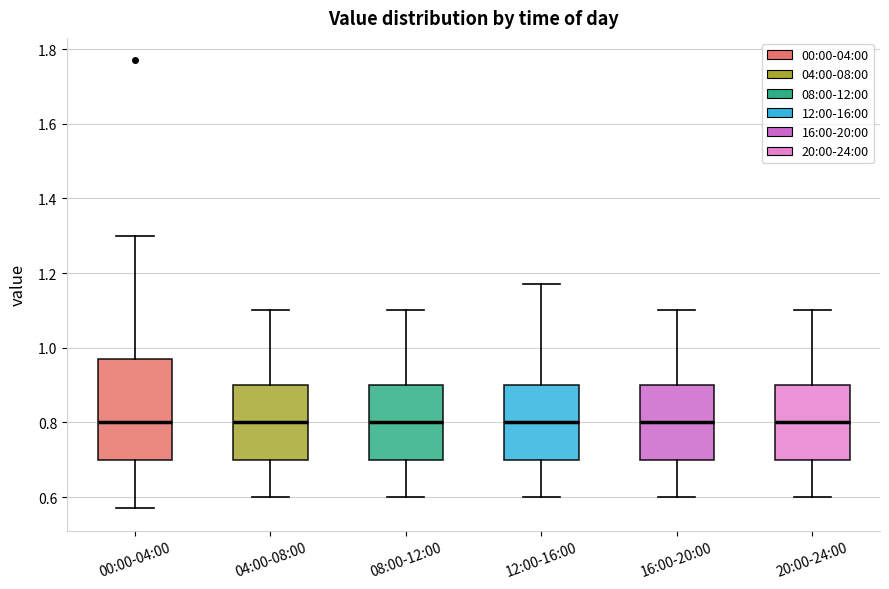

Which box is the tallest, from its lower edge to its upper edge?

00:00-04:00